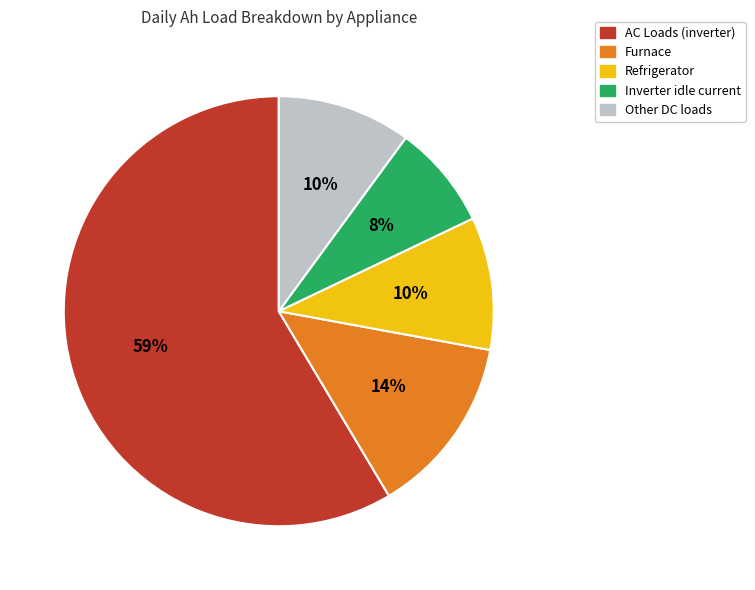

Which slice is the smallest?

Inverter idle current